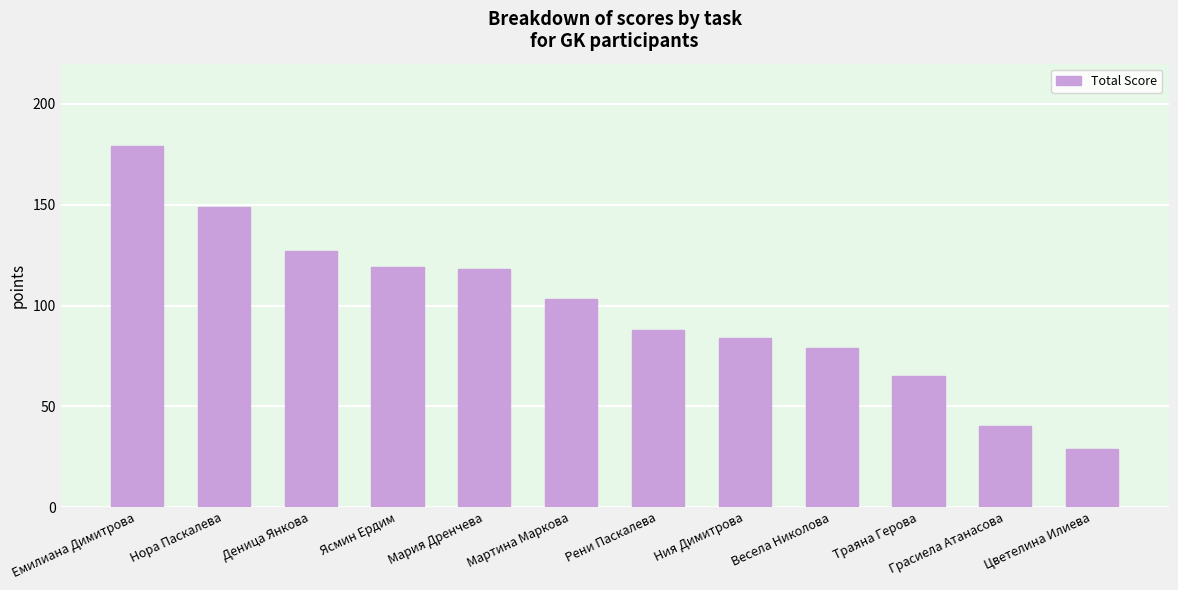

What is the difference between the maximum and minimum values?

150